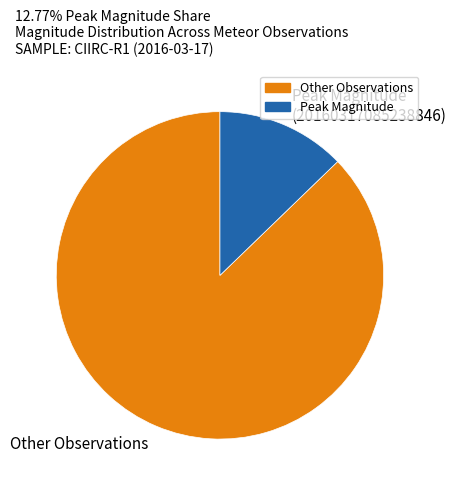

Is the sum of Other Observations and Peak Magnitude (20160317085238846) greater than half?

Yes